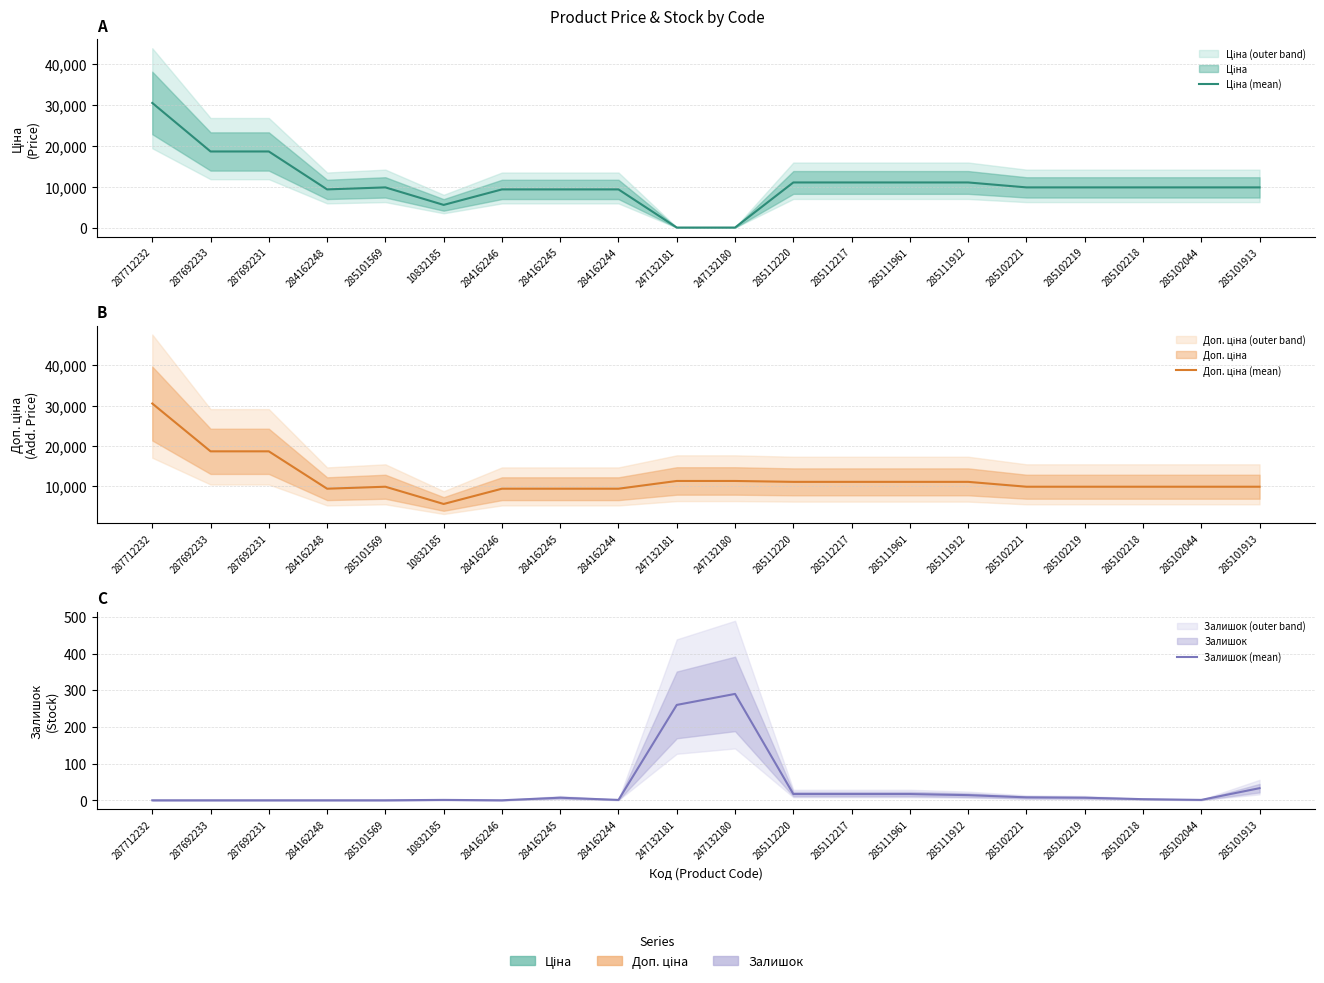

The Доп. ціна (mean) series shows 17849.0 at 247132181. True or false?

False